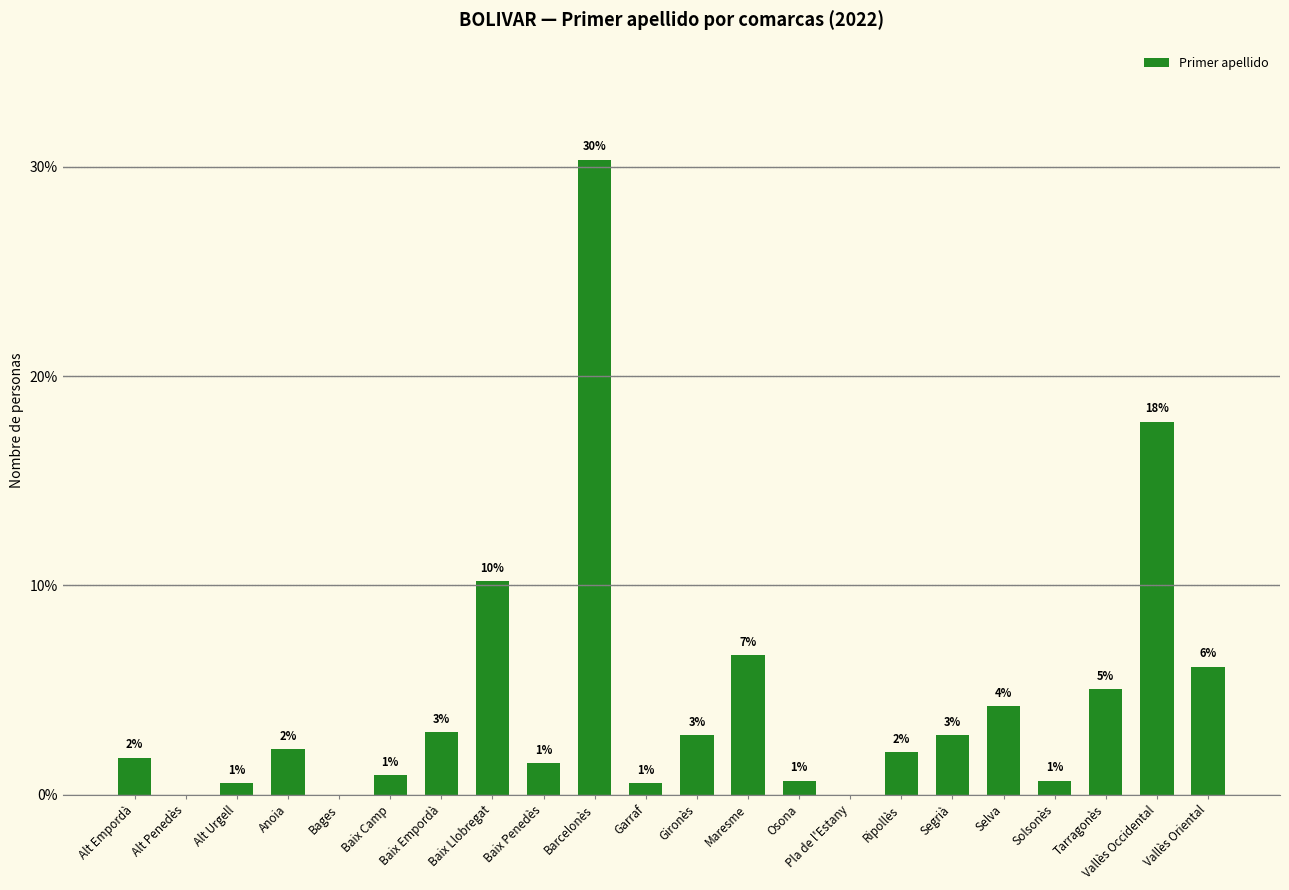

Which has a higher value, Ripollès or Solsonès?

Ripollès